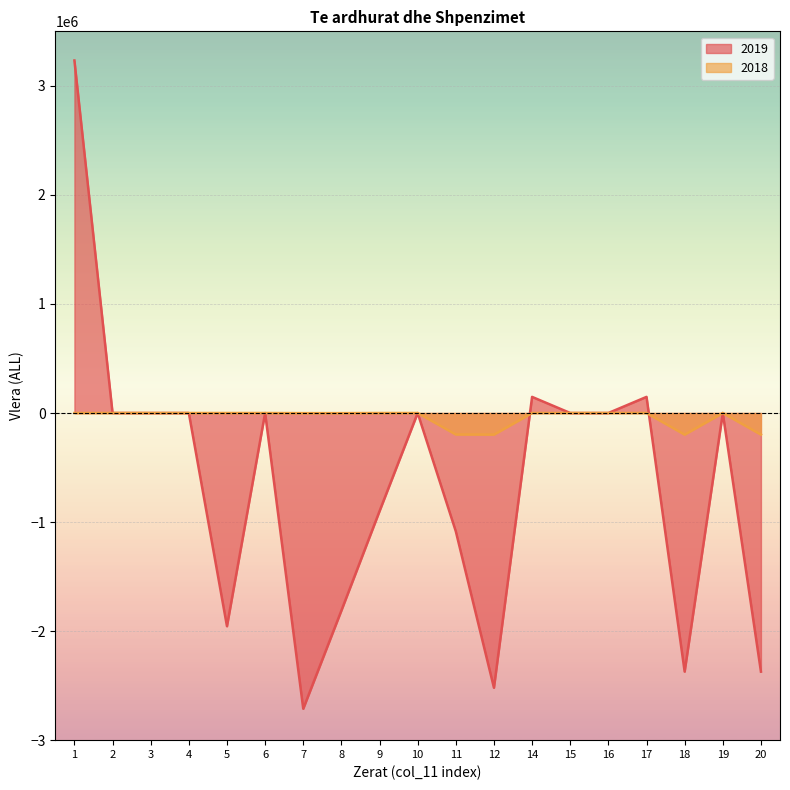

Which has a higher value, 11 or 8?

11